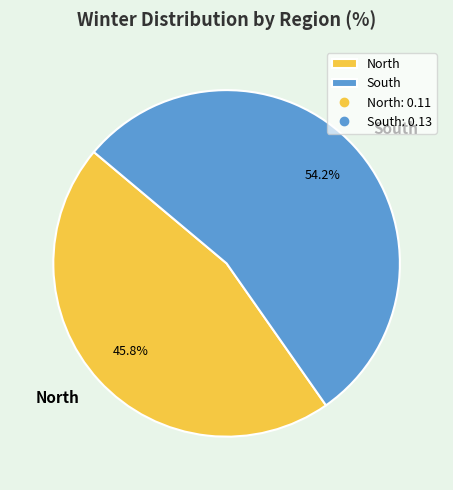

To the nearest percent, what portion does North represent?

46%